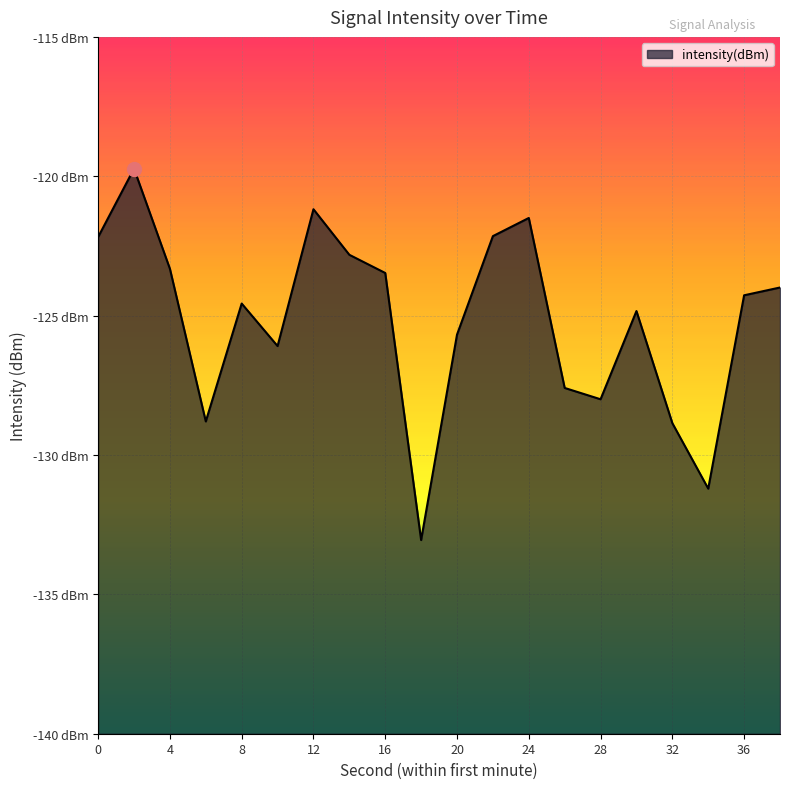

What is the difference between the maximum and minimum values?

13.3